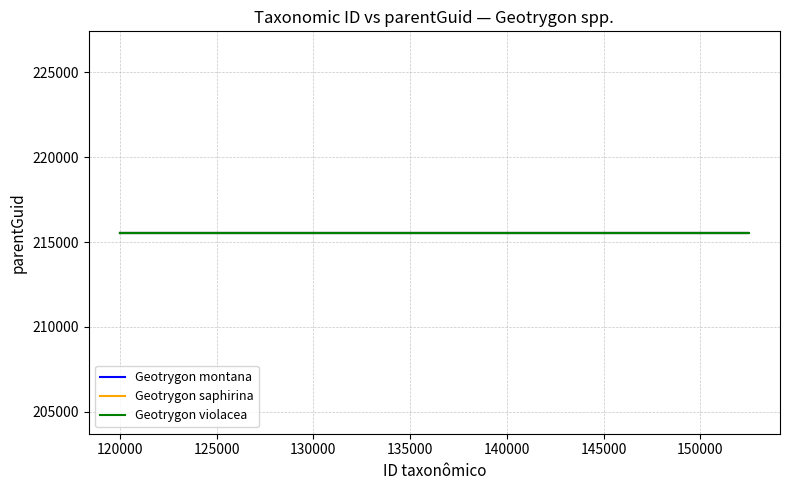

What is the highest value of the Geotrygon montana series?

120023